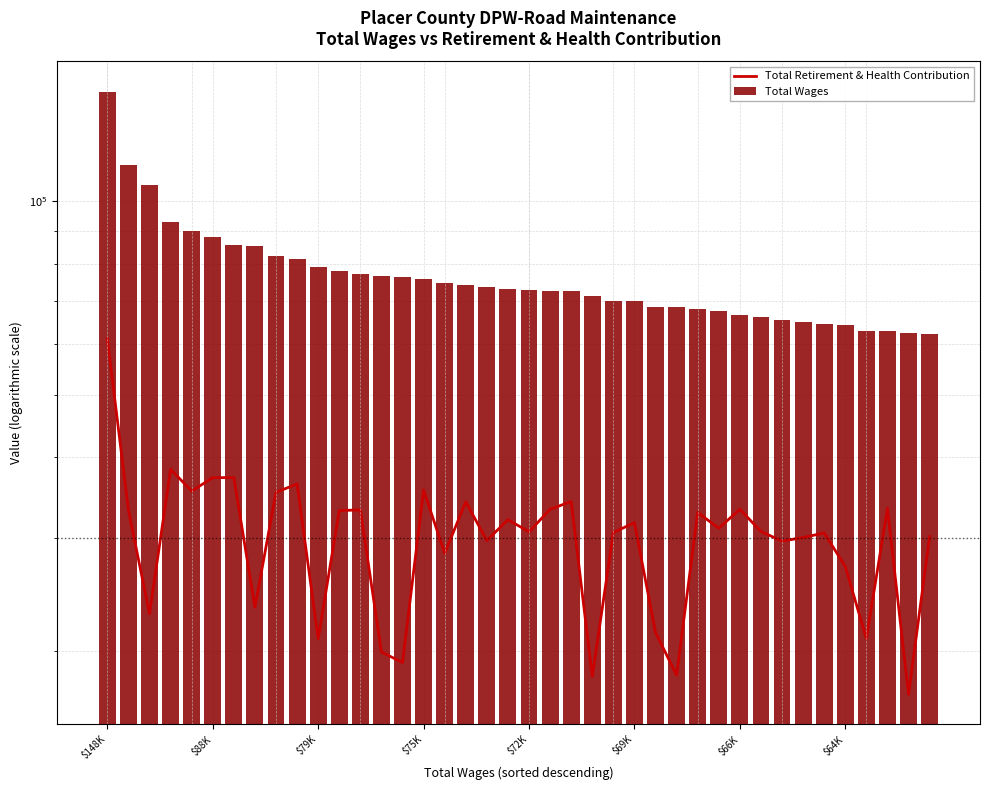

How many series are shown in this chart?

2